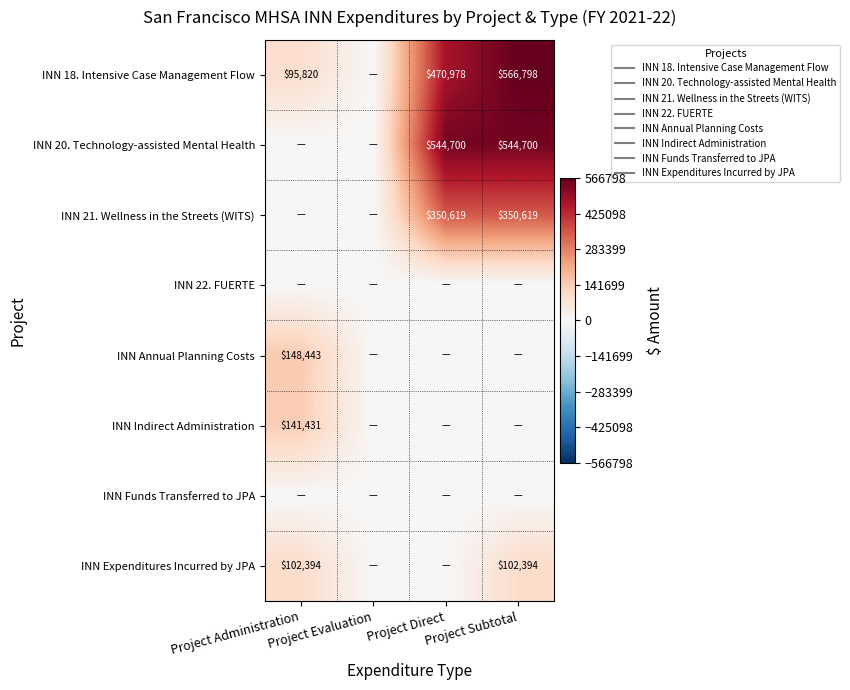

List the series in order of their peak value, highest first.

INN 18. Intensive Case Management Flow, INN 20. Technology-assisted Mental Health, INN 21. Wellness in the Streets (WITS), INN Annual Planning Costs, INN Indirect Administration, INN Expenditures Incurred by JPA, INN 22. FUERTE, INN Funds Transferred to JPA